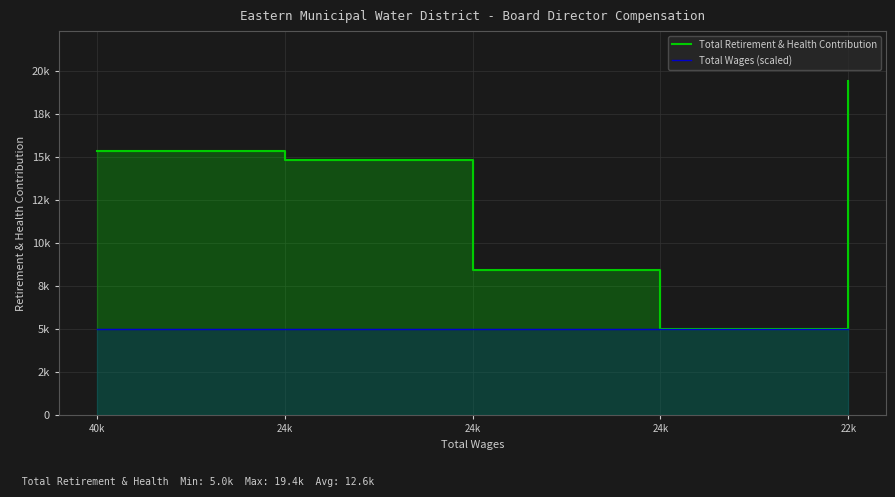

What are all the series names shown in the legend?

Total Retirement & Health Contribution, Total Wages (scaled)